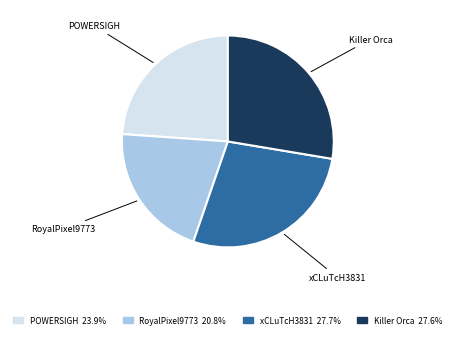

What is the ratio of the value at xCLuTcH3831 to the value at POWERSIGH?

1.2